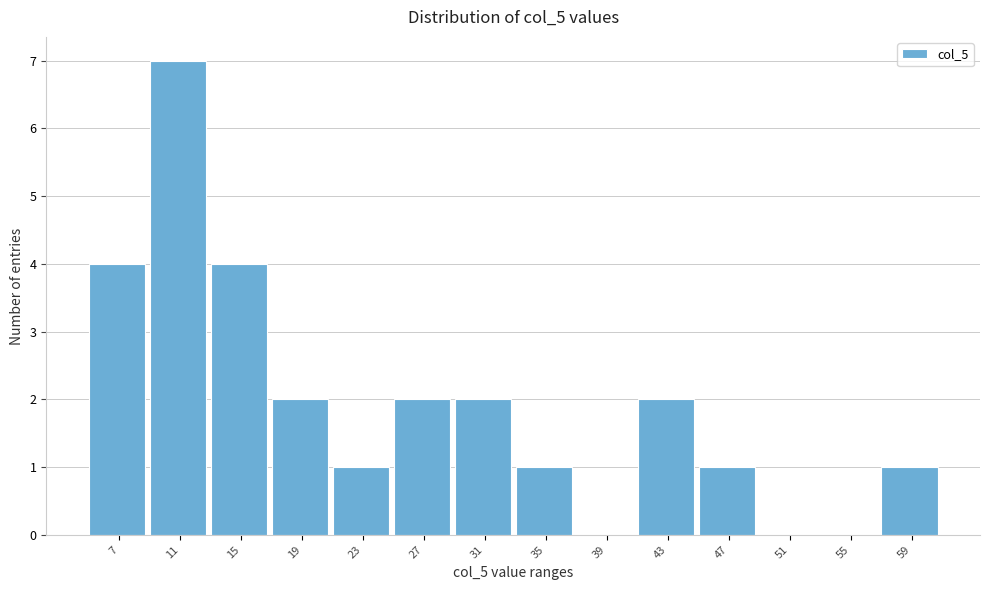

Reading left to right, what are all the values shown in this chart?

7=4	11=7	15=4	19=2	23=1	27=2	31=2	35=1	39=0	43=2	47=1	51=0	55=0	59=1